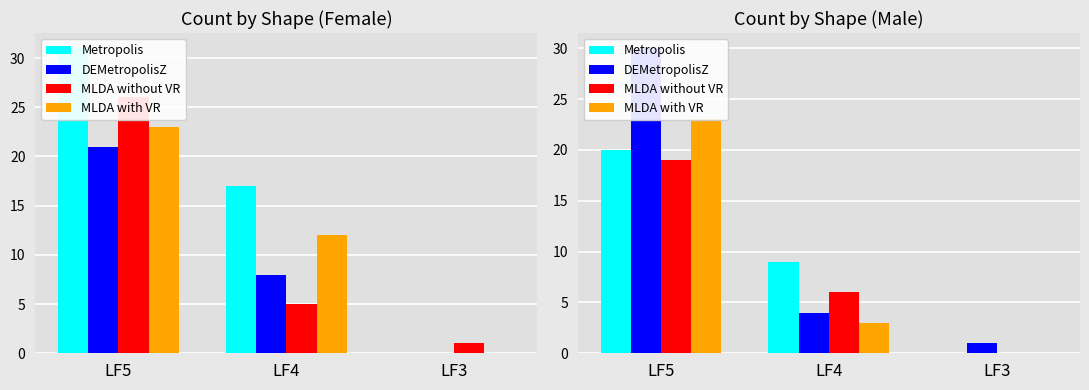

What is the lowest value of the DEMetropolisZ series?

1